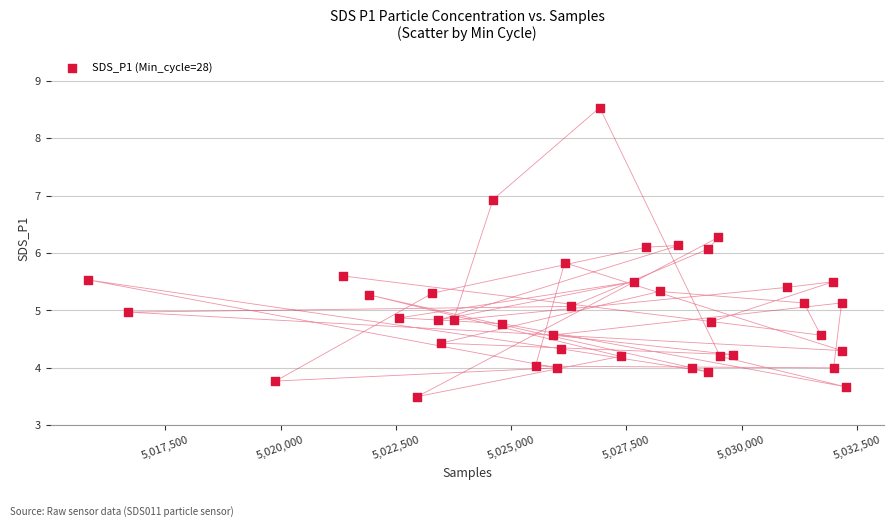

What is the range of X values (max minus min)?

16429.0